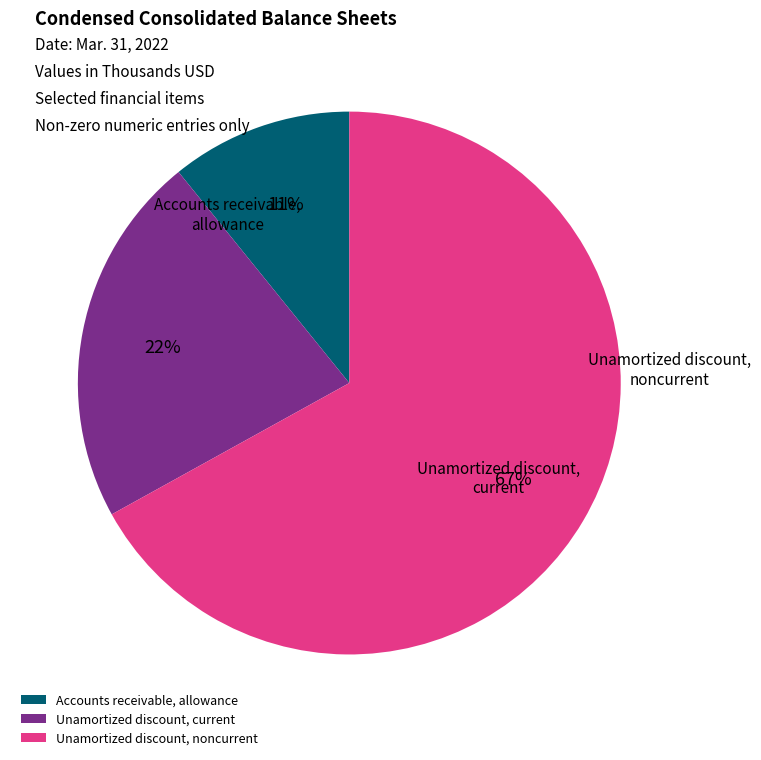

What percentage is the Accounts receivable, allowance slice, to the nearest percent?

11%